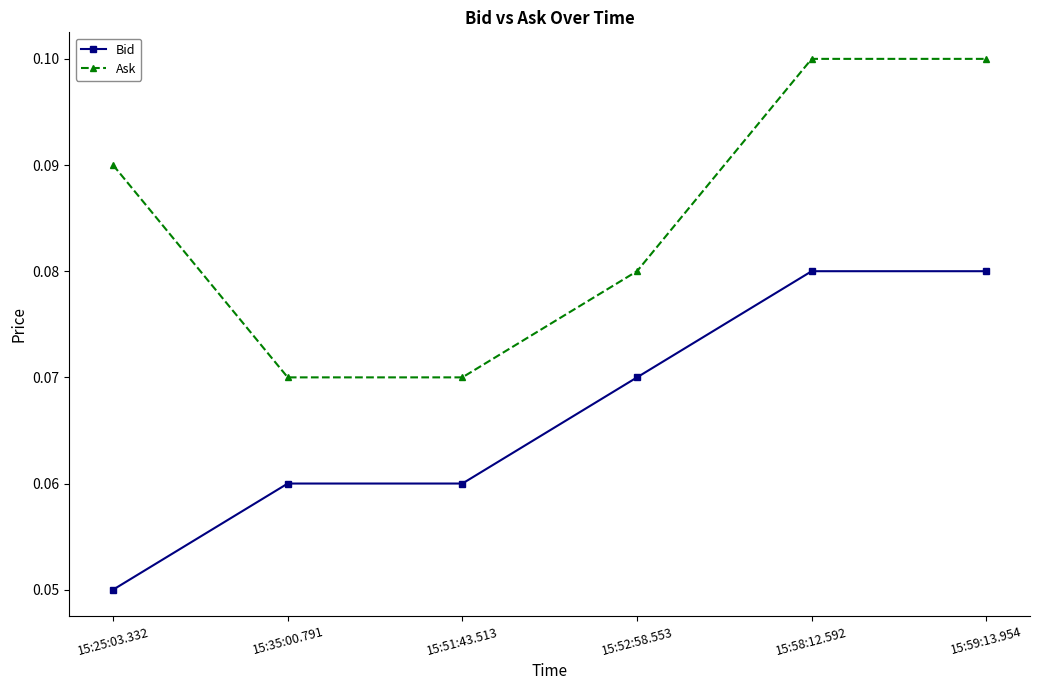

How many distinct data groups are displayed?

2